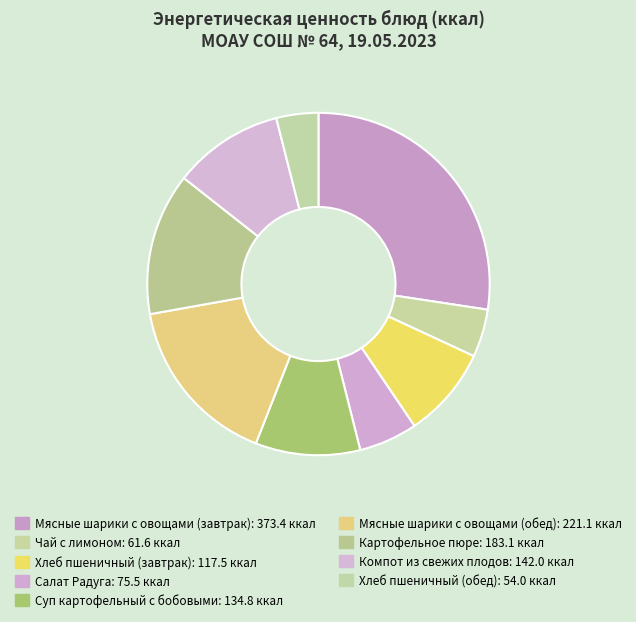

To the nearest percent, what is the average slice percentage?

11%